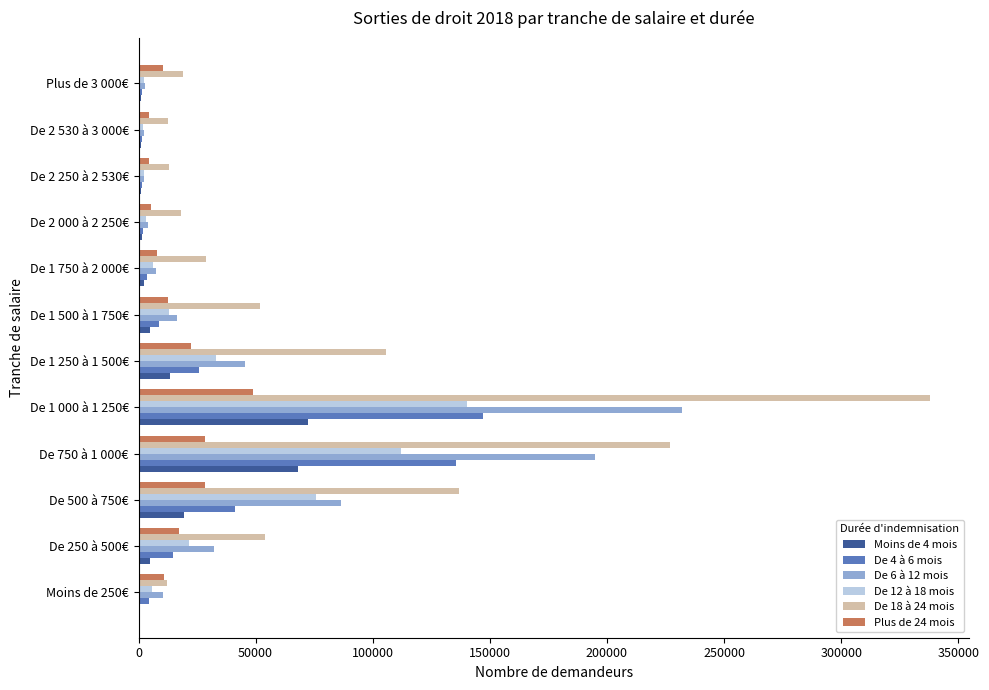

Which series has the largest total across all categories?

De 18 à 24 mois